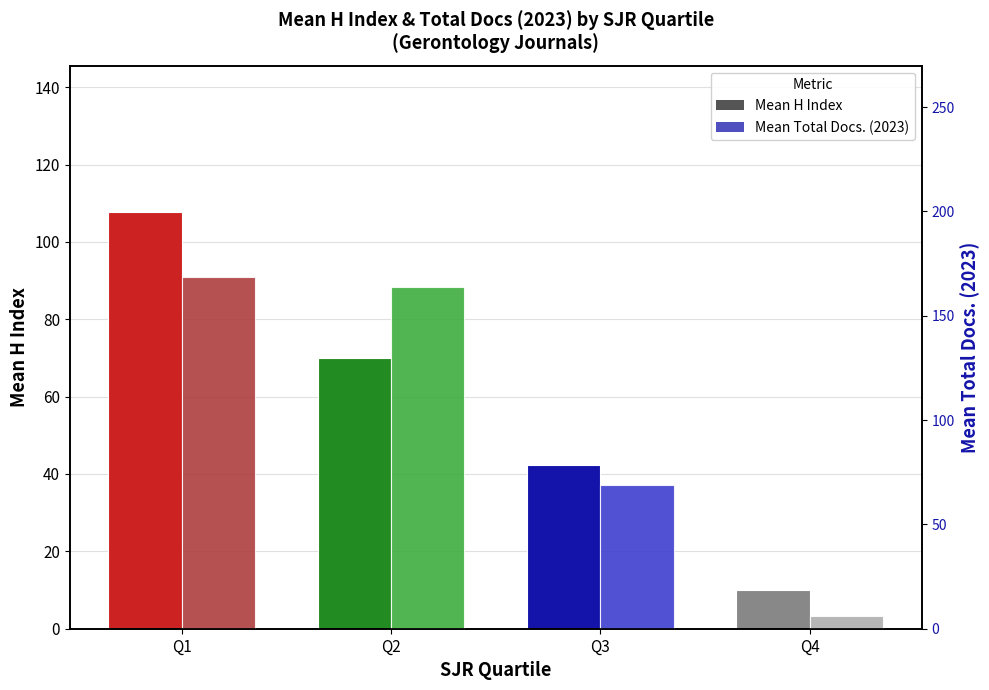

The value of Mean H Index at Q2 is 35.1. True or false?

False